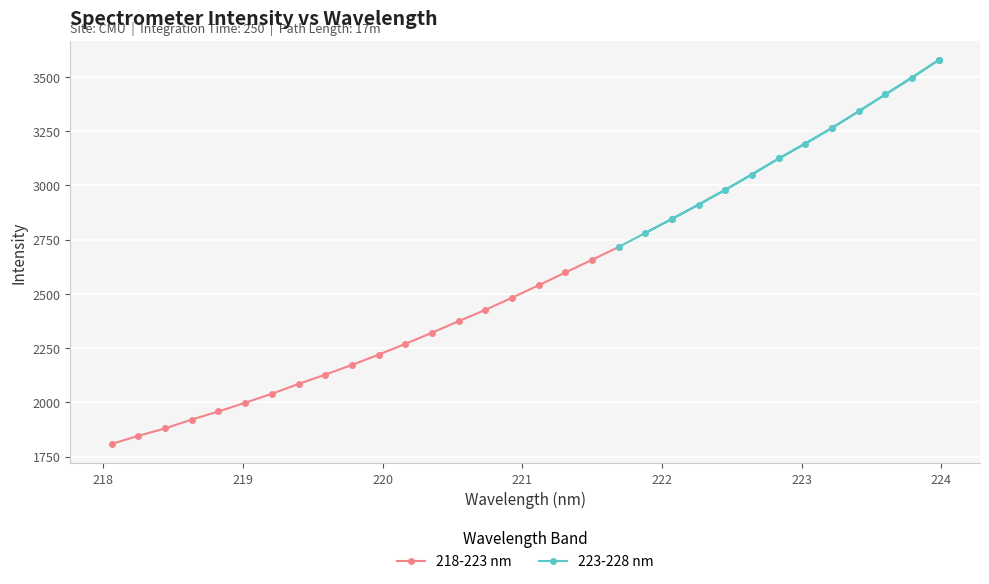

What is the value of the 223-228 nm point at the 14th from the left?

3577.4